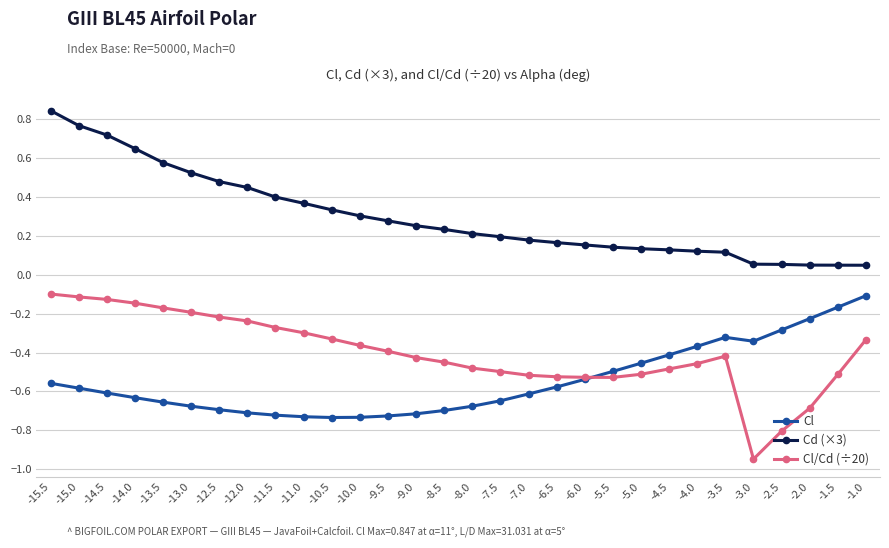

What is the label of the 1st point from the right?

-1.0